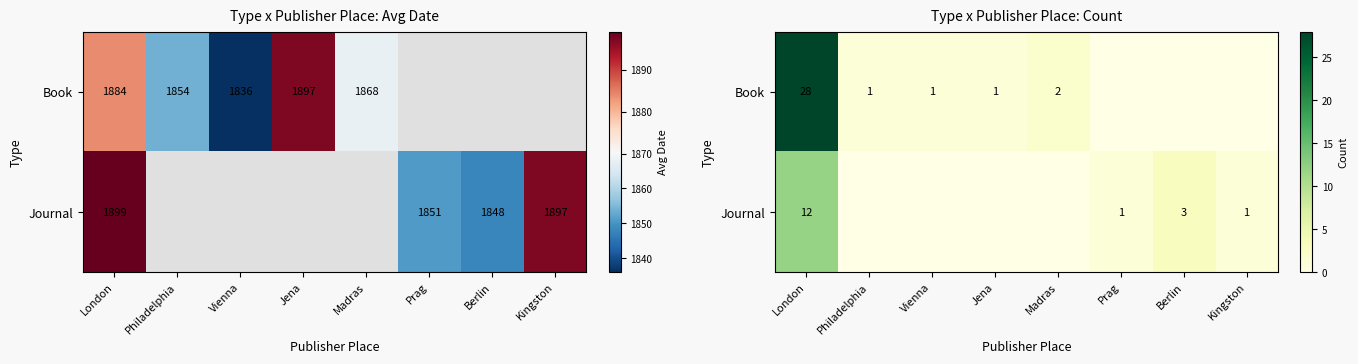

How many values in the Book series are below 1?

3